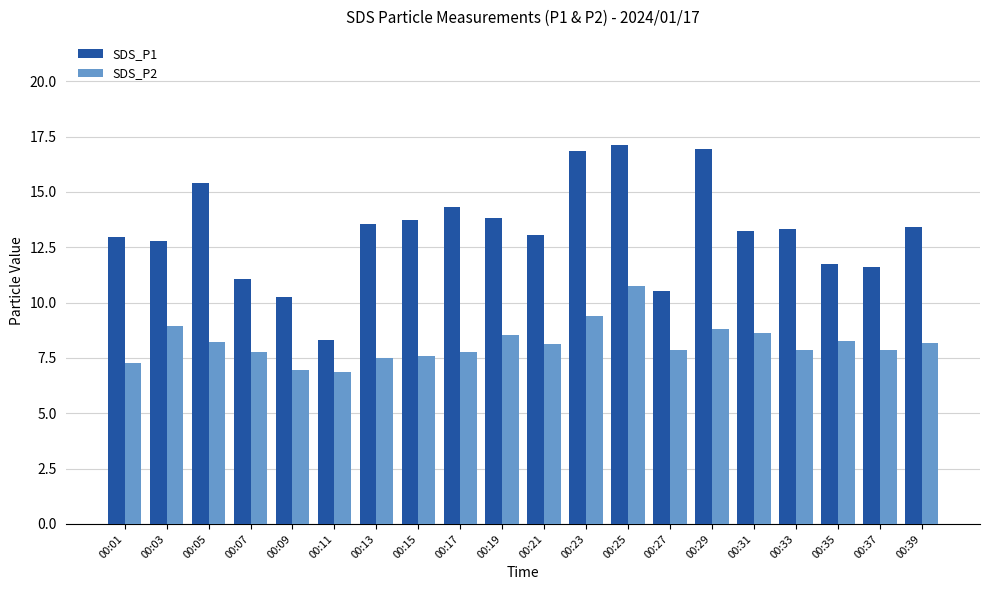

Rank the series by their maximum value, from highest to lowest.

SDS_P1, SDS_P2